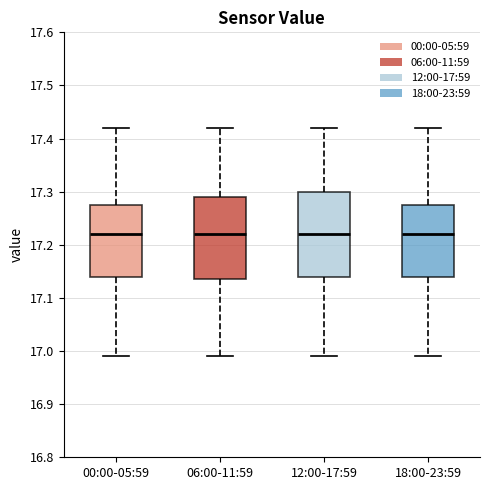

Reading left to right, transcribe this box plot: for each box, give where its median line is, the range the box spans, and where its two whiskers end, as read against the y-axis. The values are not printed on the chart, so give them approximately, as read against the axis.

00:00-05:59: median 17.22, box 17.14 to 17.28, whiskers 16.99 to 17.42
06:00-11:59: median 17.22, box 17.14 to 17.29, whiskers 16.99 to 17.42
12:00-17:59: median 17.22, box 17.14 to 17.30, whiskers 16.99 to 17.42
18:00-23:59: median 17.22, box 17.14 to 17.28, whiskers 16.99 to 17.42